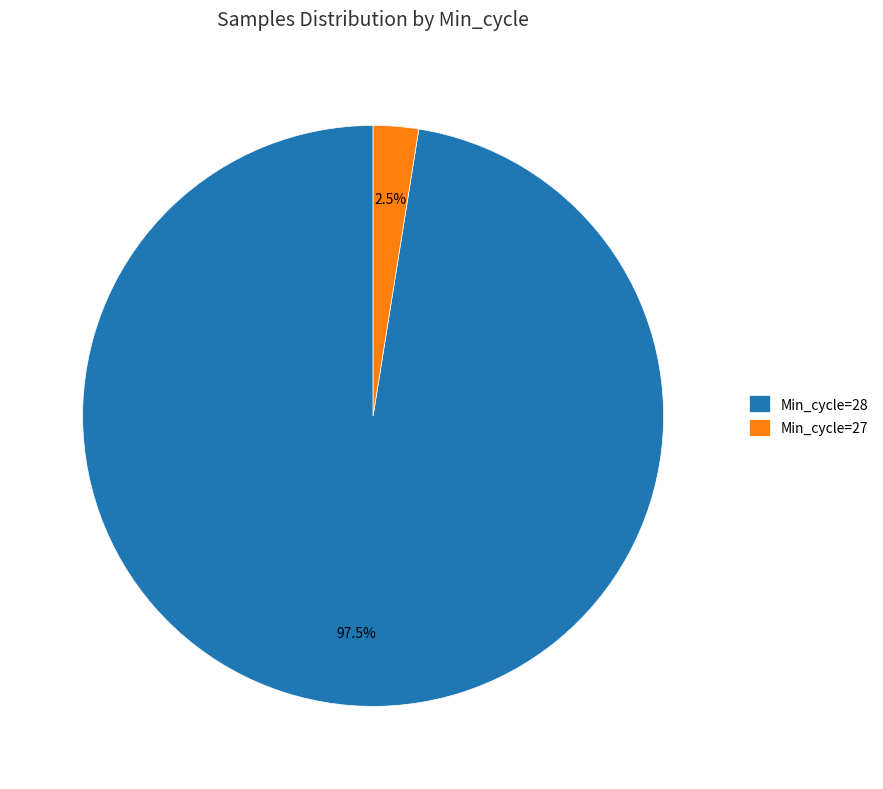

Which has a higher value, Min_cycle=28 or Min_cycle=27?

Min_cycle=28